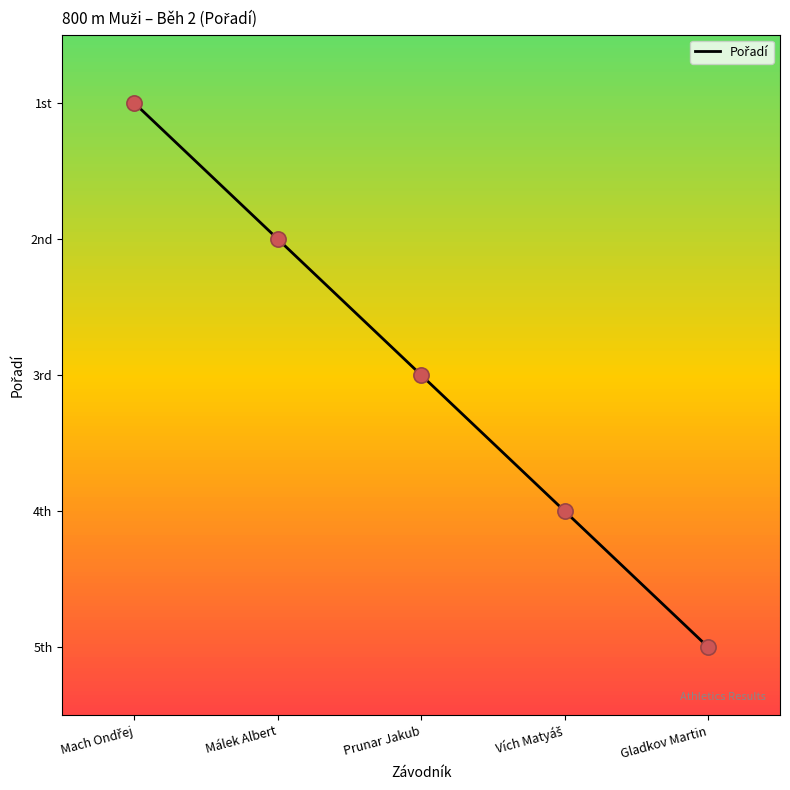

Approximately how many times larger is the value at Gladkov Martin compared to Málek Albert?

2.5